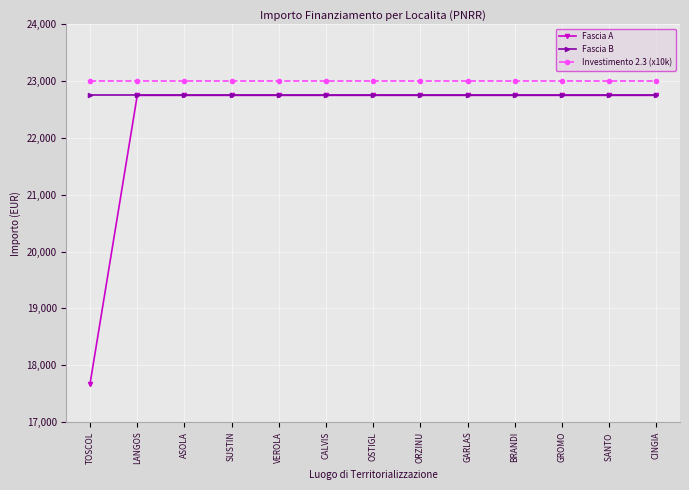

Rank the series by their average value, from highest to lowest.

Investimento 2.3 (x10k), Fascia B, Fascia A